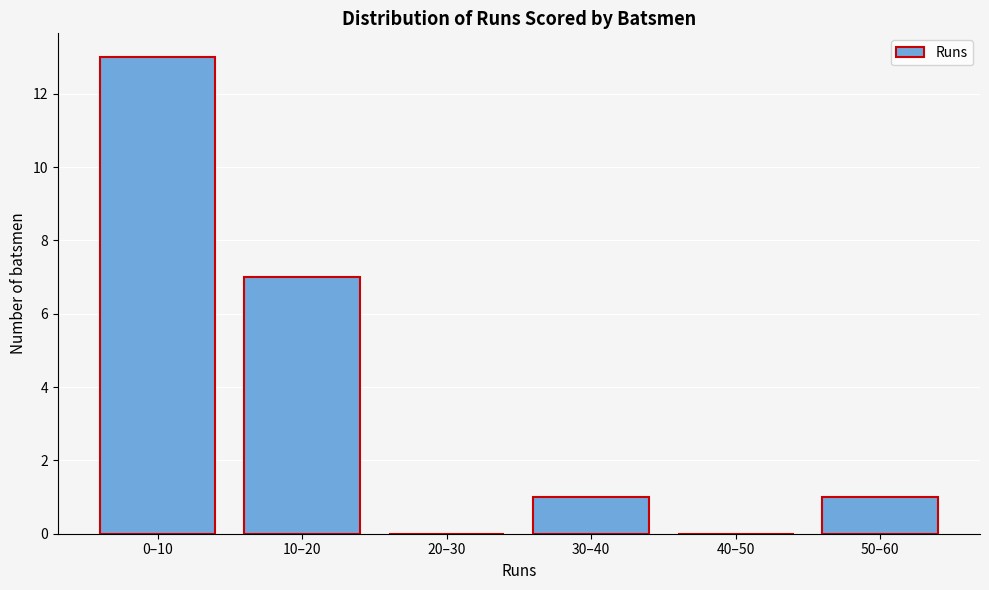

Reading left to right, transcribe all the data shown in this chart.

0–10=13	10–20=7	20–30=0	30–40=1	40–50=0	50–60=1